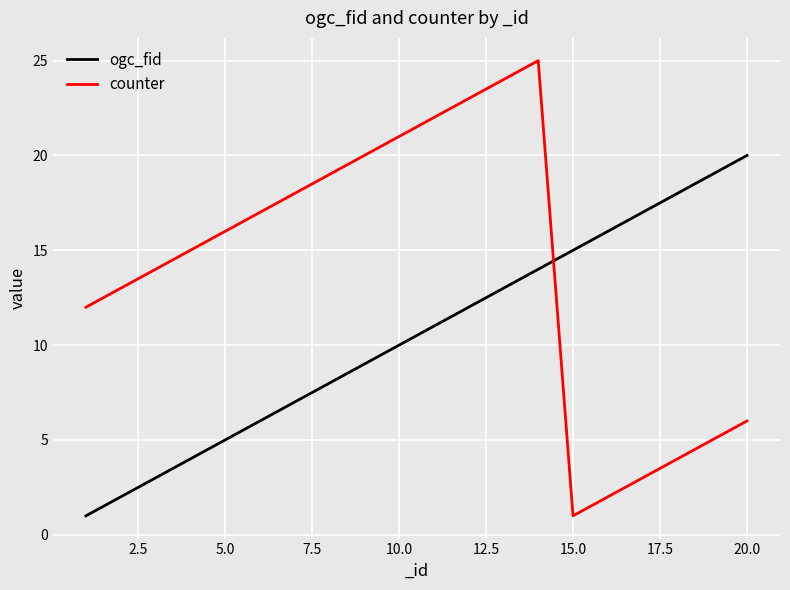

What are all the series names shown in the legend?

ogc_fid, counter